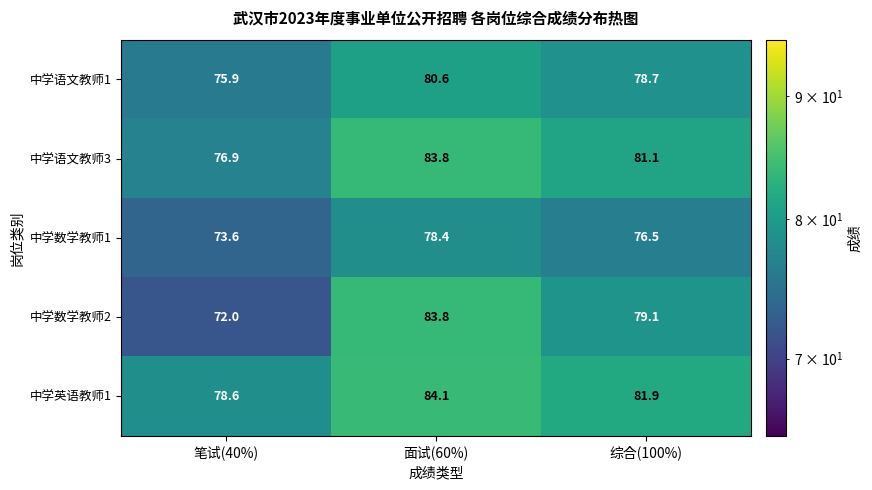

What is the difference between the maximum and second lowest values in the 中学英语教师1 series?

2.2